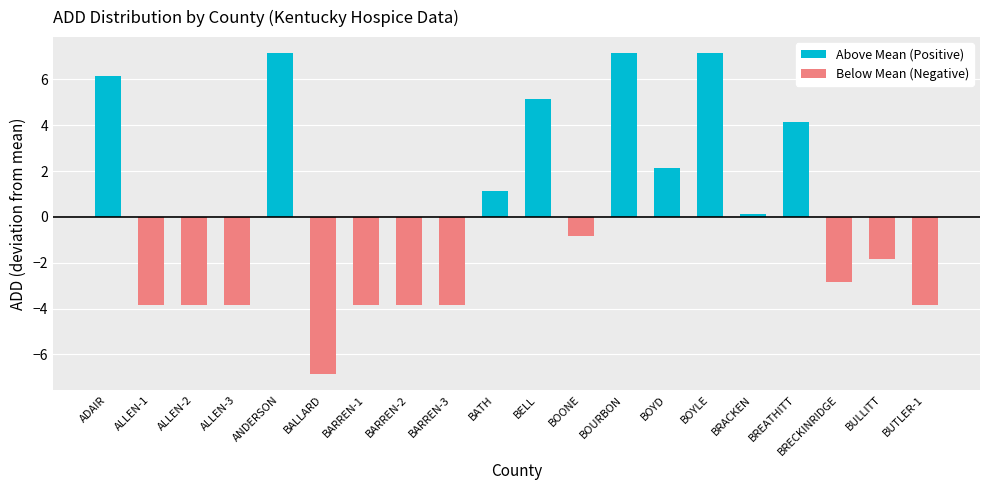

What is the approximate value of Above Mean (Positive) at BOYLE?

7.2